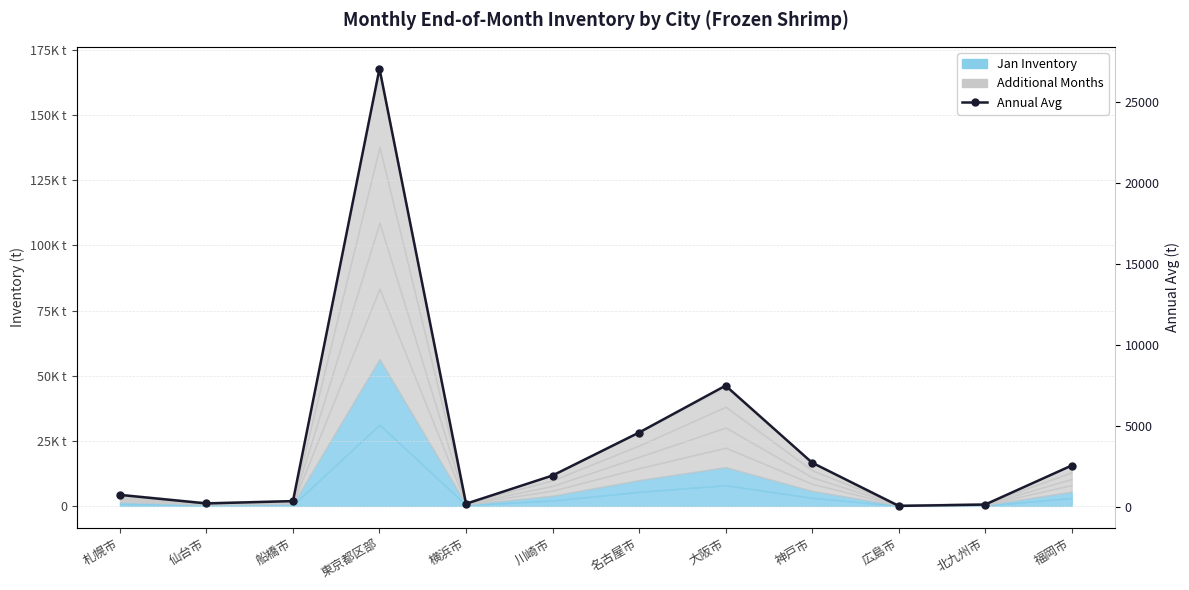

What is the change in value from 名古屋市 to 広島市?

-4520.1